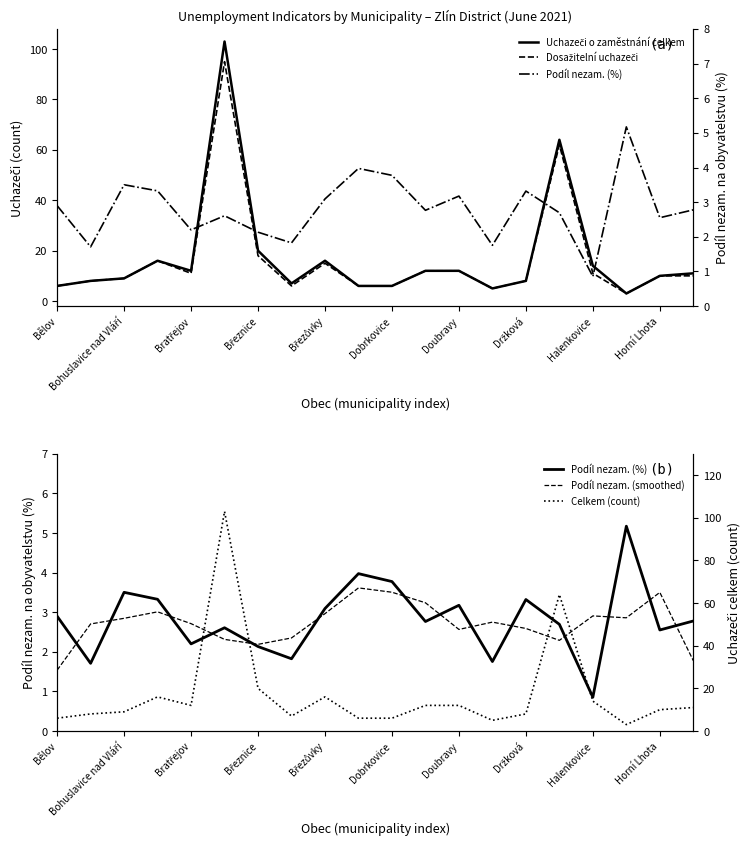

What is the minimum value shown in the chart?

0.9